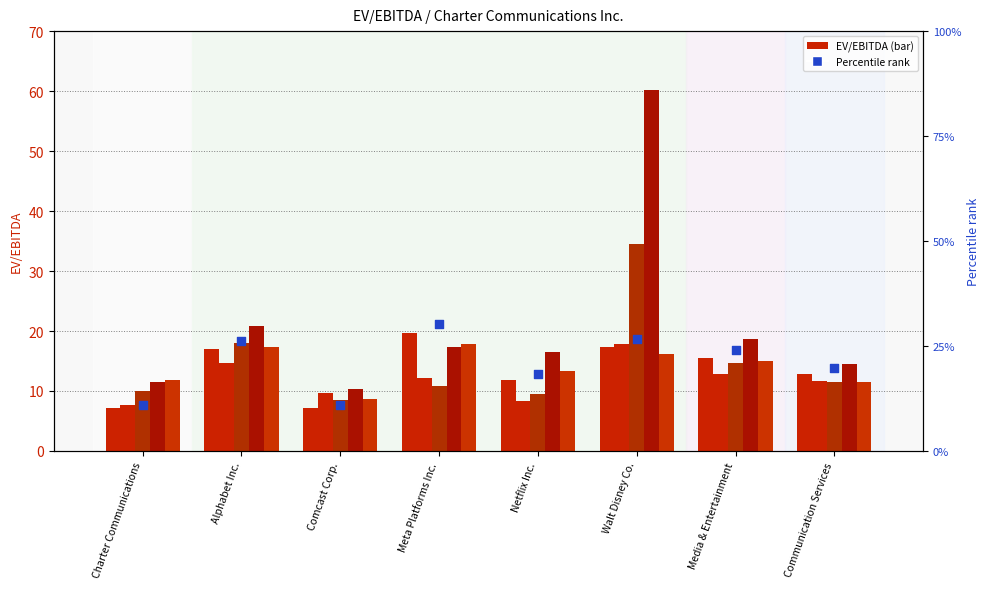

At how many categories does at least one series exceed 35?

1